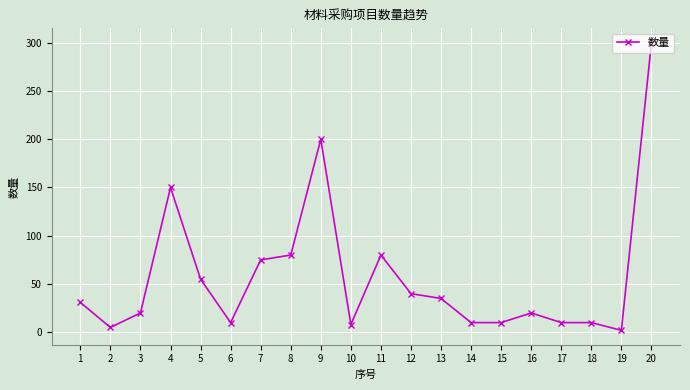

Reading left to right, what are all the values shown in this chart?

30.9	5.0	20.0	150.0	55.0	10.0	75.0	80.0	200.0	8.0	80.0	40.0	35.0	10.0	10.0	20.0	10.0	10.0	2.0	300.0